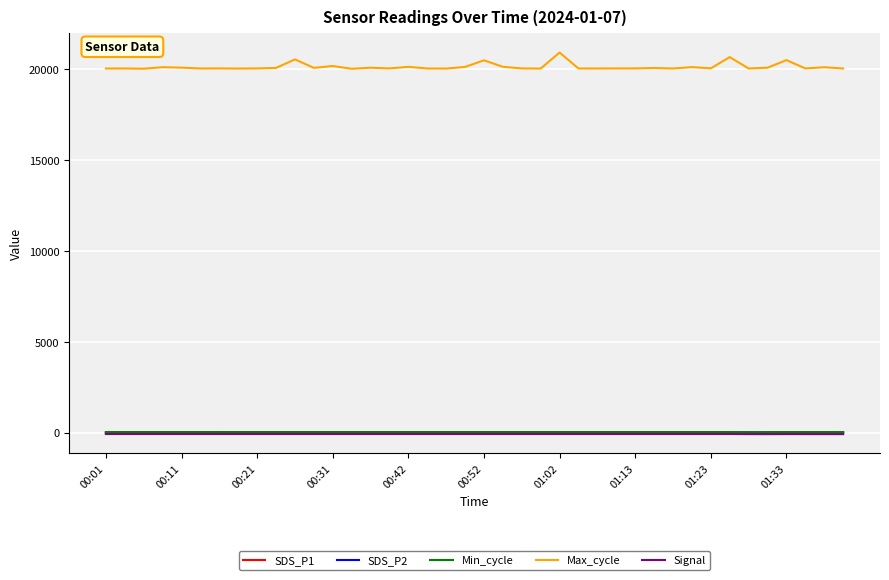

True or false: Max_cycle and SDS_P2 cross at least once.

False